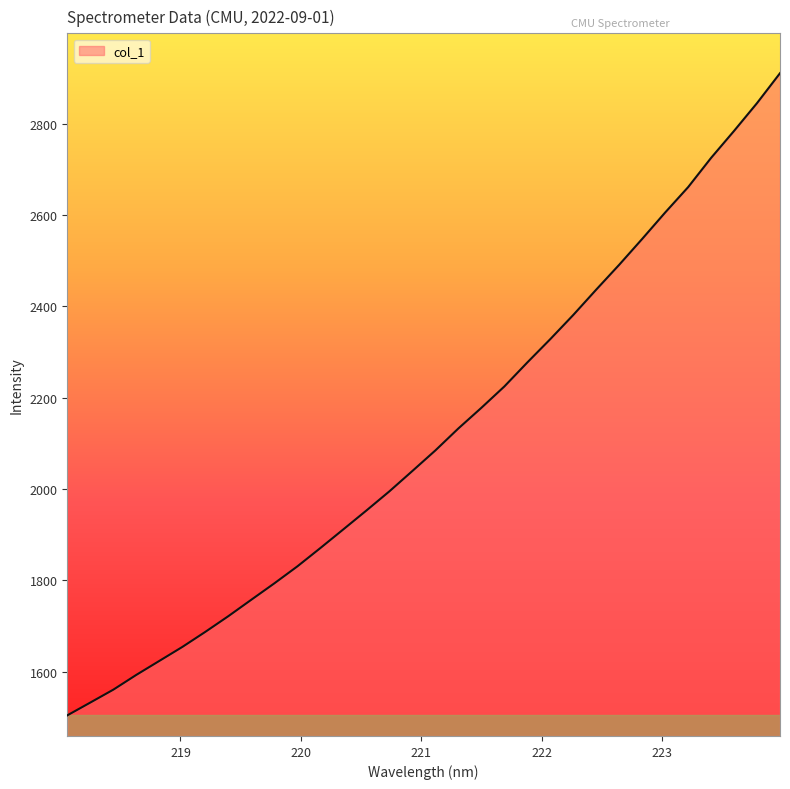

What is the maximum value shown in the chart?

2910.6